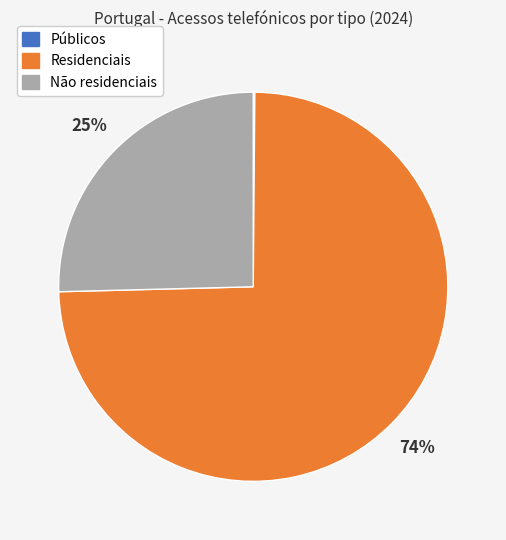

Between Não residenciais and Residenciais, which is larger?

Residenciais